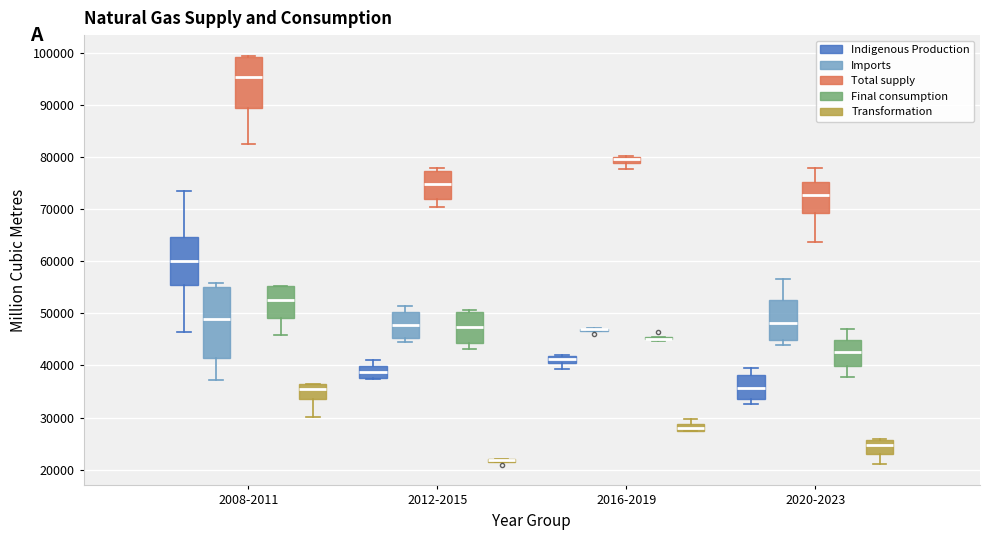

Where is the lower edge of the box for 2016-2019 (Transformation) on the y-axis? The values are not printed on the chart, so give them approximately, as read against the axis.

27000